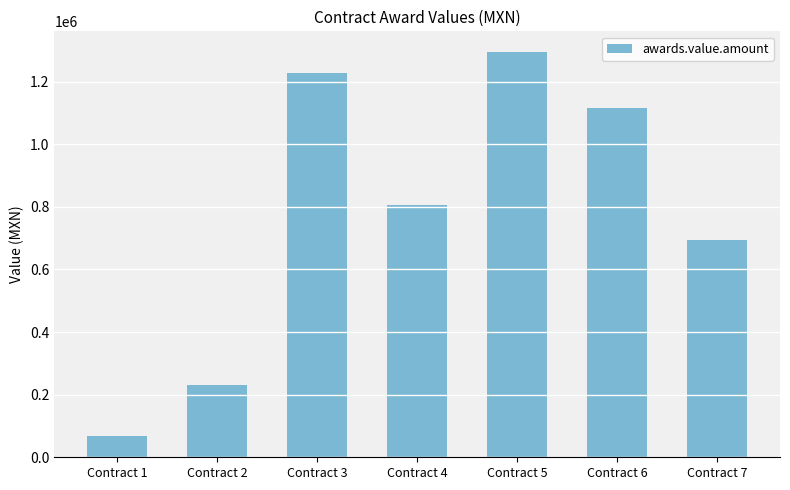

List the labels in order of value, smallest first.

Contract 1, Contract 2, Contract 7, Contract 4, Contract 6, Contract 3, Contract 5